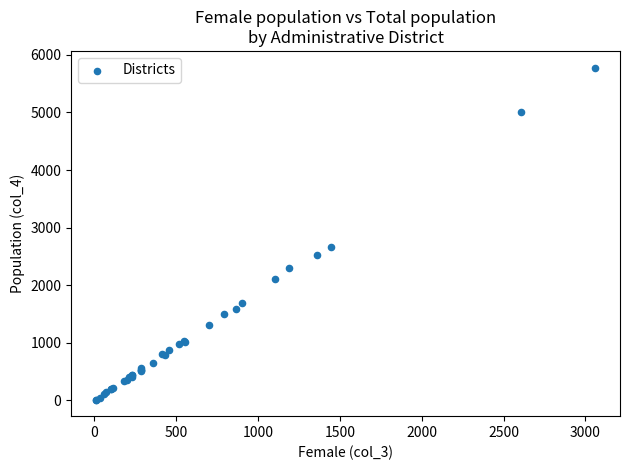

What Y value in the scatter plot is closest to 2897?

2663